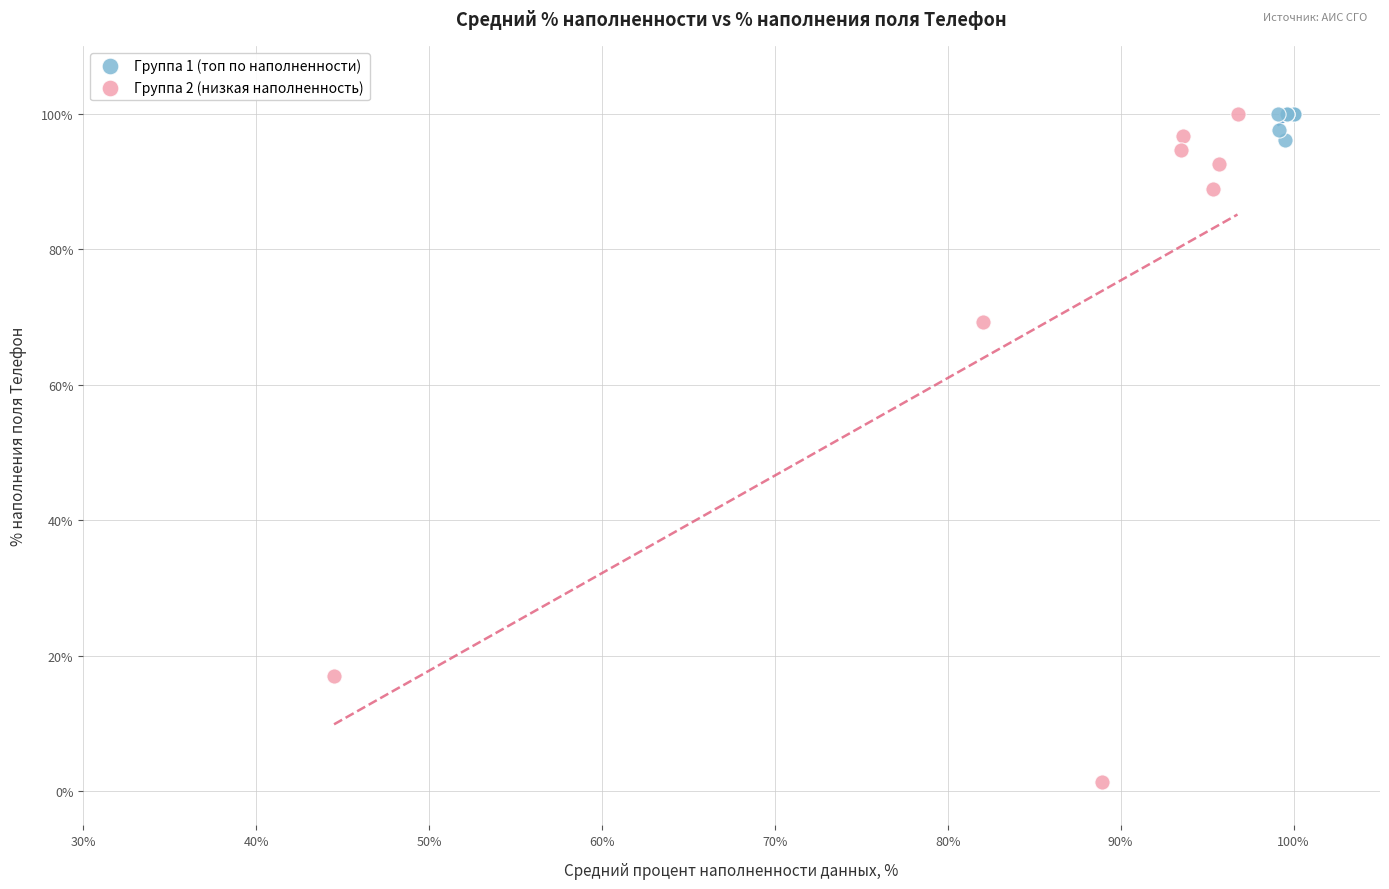

Which series has the widest spread of Y values?

Группа 2 (низкая наполненность)